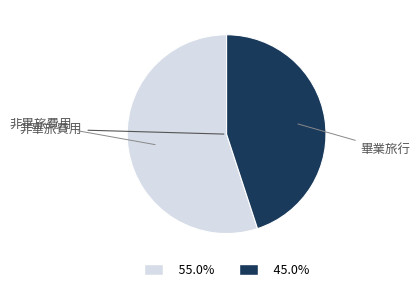

Does any single category account for the majority?

Yes